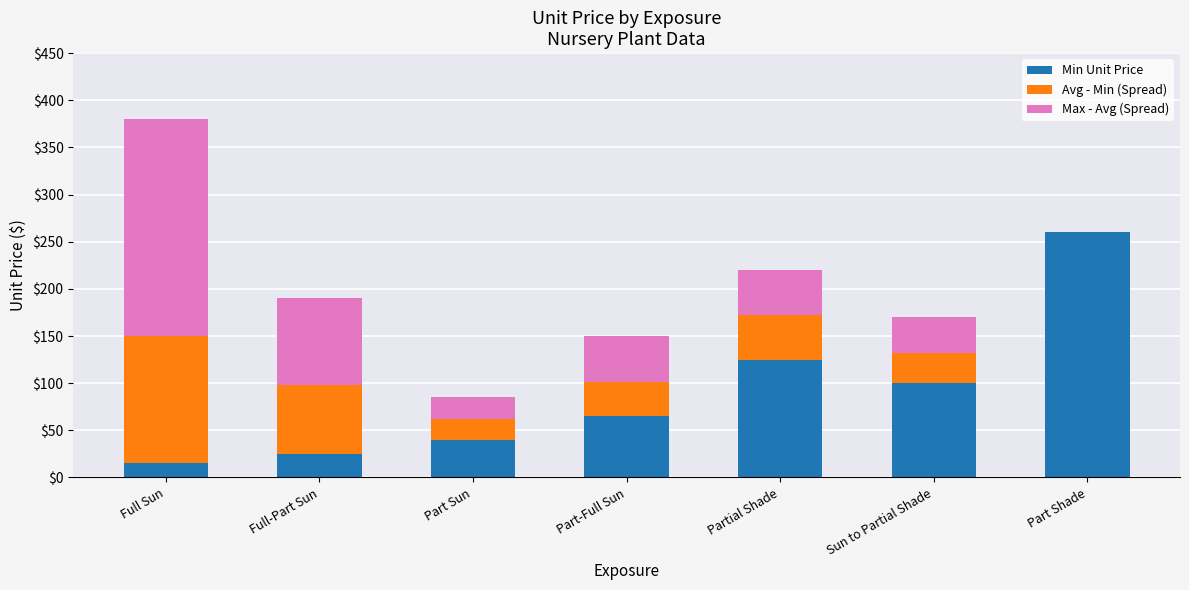

At which category is the sum across all series the highest?

Full Sun